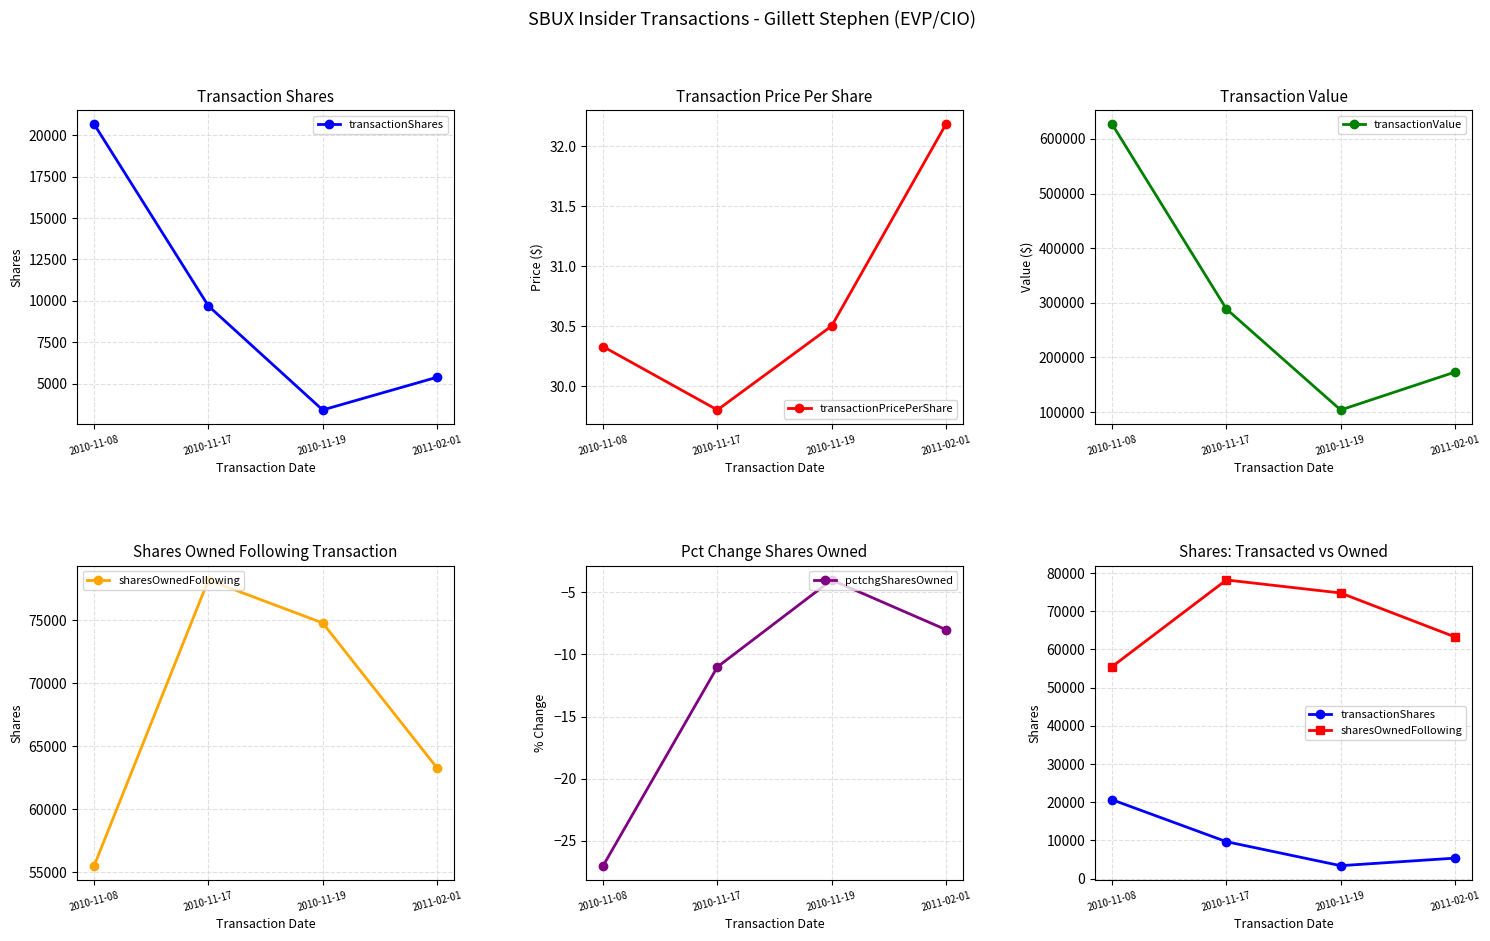

Rank the series by their maximum value, from highest to lowest.

transactionValue, sharesOwnedFollowing, transactionShares, transactionPricePerShare, pctchgSharesOwned